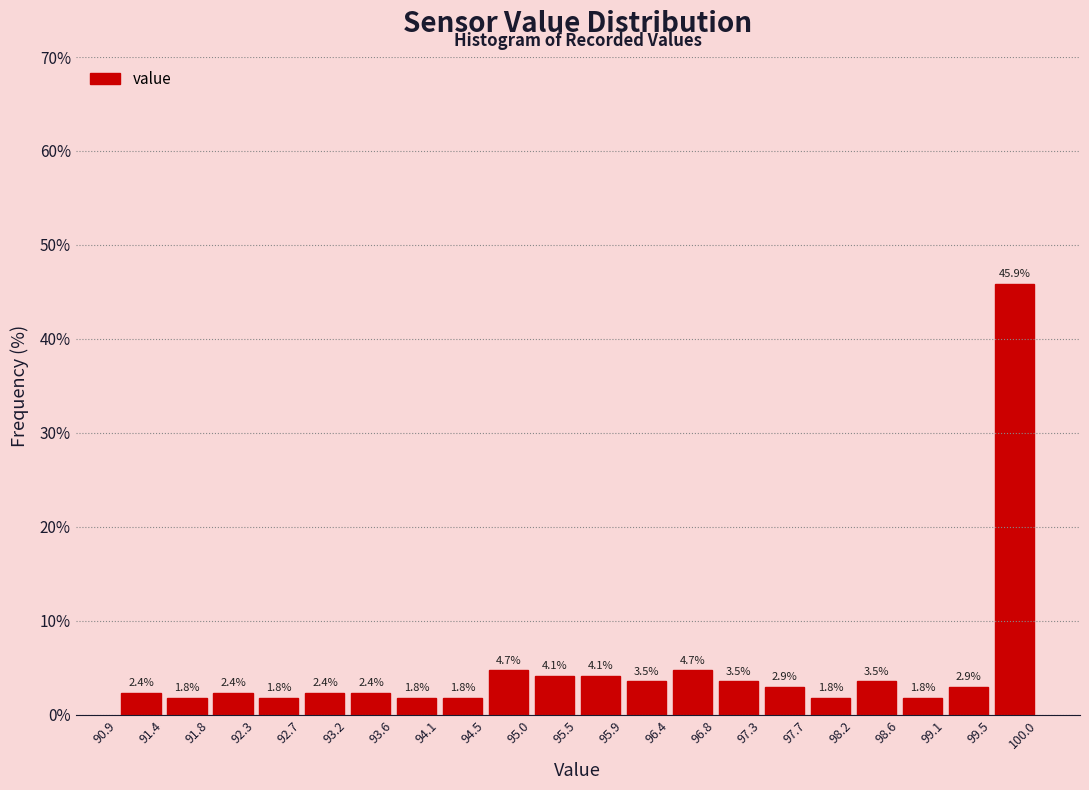

Which range on the x-axis has the tallest bar?

99.5 to 100.0